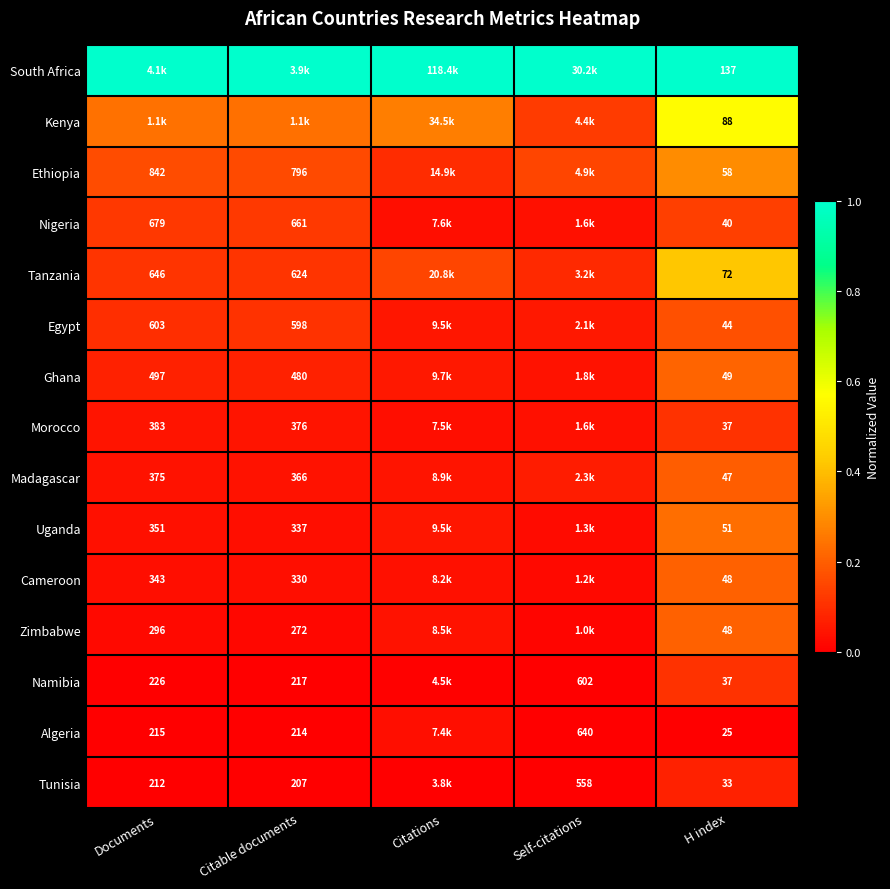

Rank the series by their maximum value, from lowest to highest.

Algeria, Tunisia, Morocco, Namibia, Nigeria, Egypt, Madagascar, Cameroon, Zimbabwe, Ghana, Uganda, Ethiopia, Tanzania, Kenya, South Africa